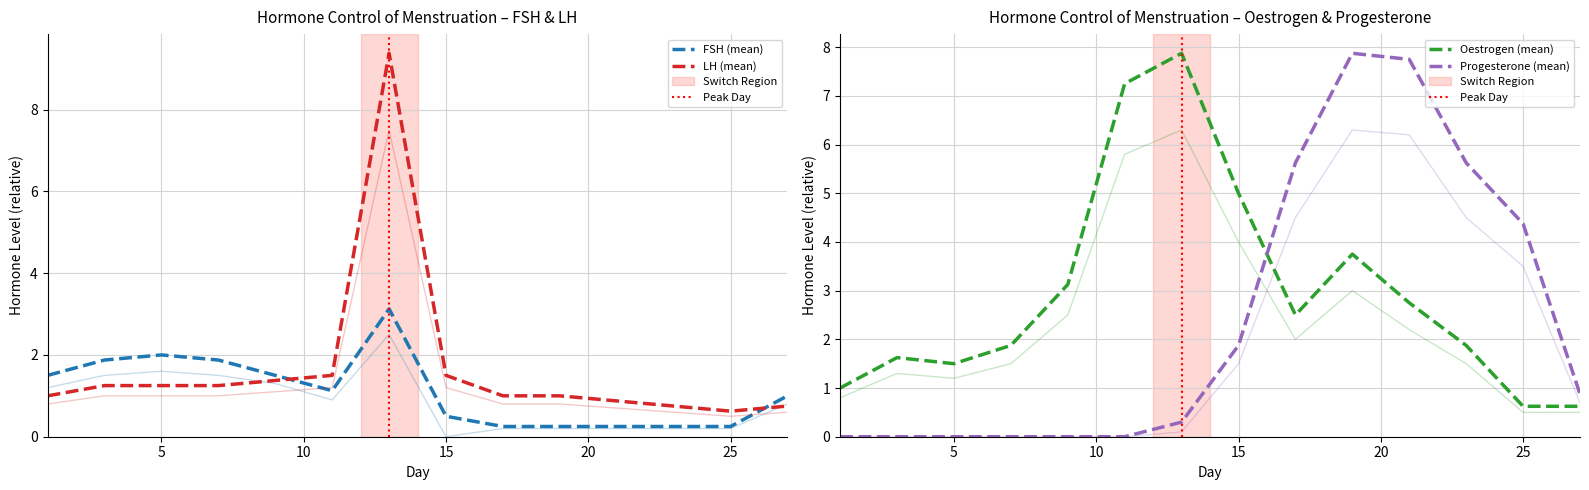

What is the minimum value for Oestrogen?

0.5